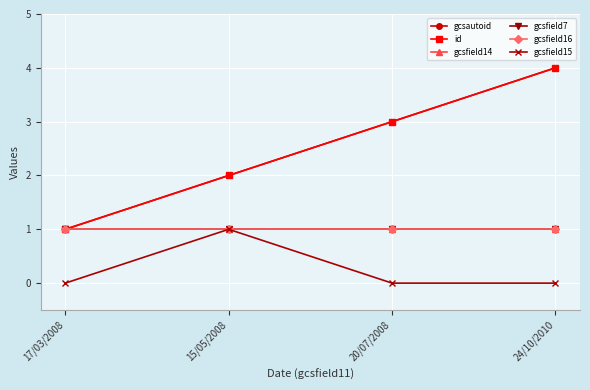

What is the label of the 4th point from the right?

17/03/2008